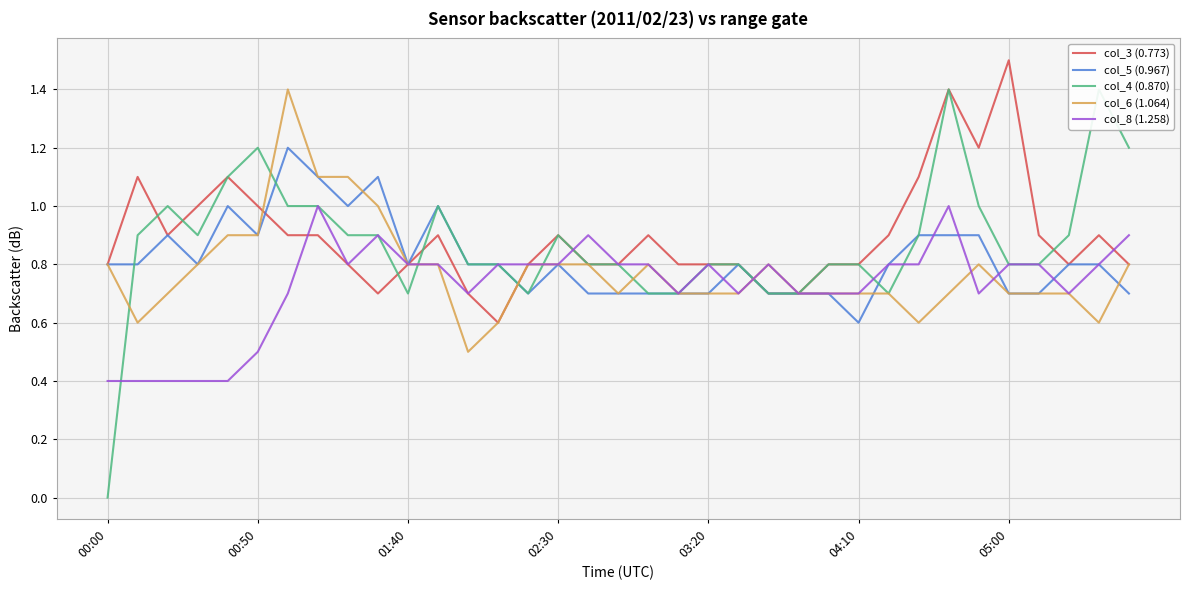

How many values in col_4 (0.870) are above zero?

34